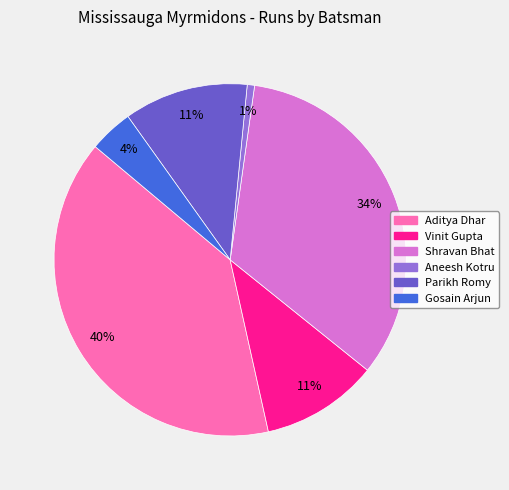

Which category has the biggest portion of the pie?

Aditya Dhar